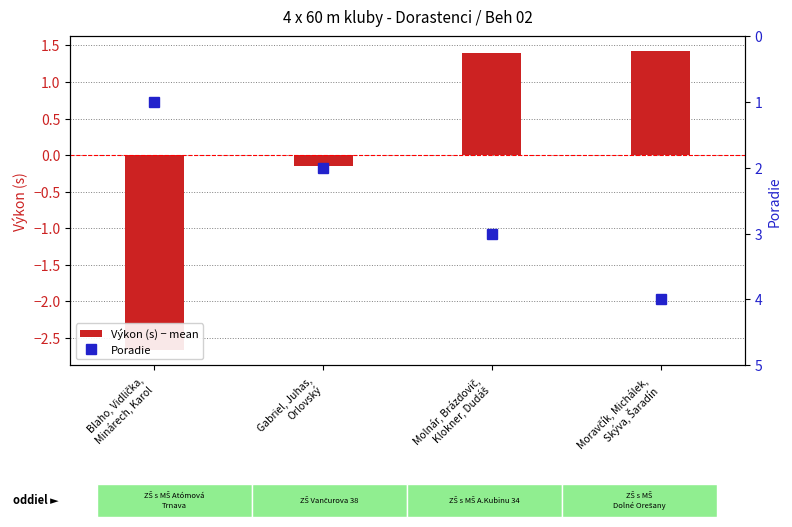

Between Blaho, Vidlička,
Minárech, Karol and Gabriel, Juhas,
Orlovský, which series saw the biggest shift?

Výkon (s) − mean